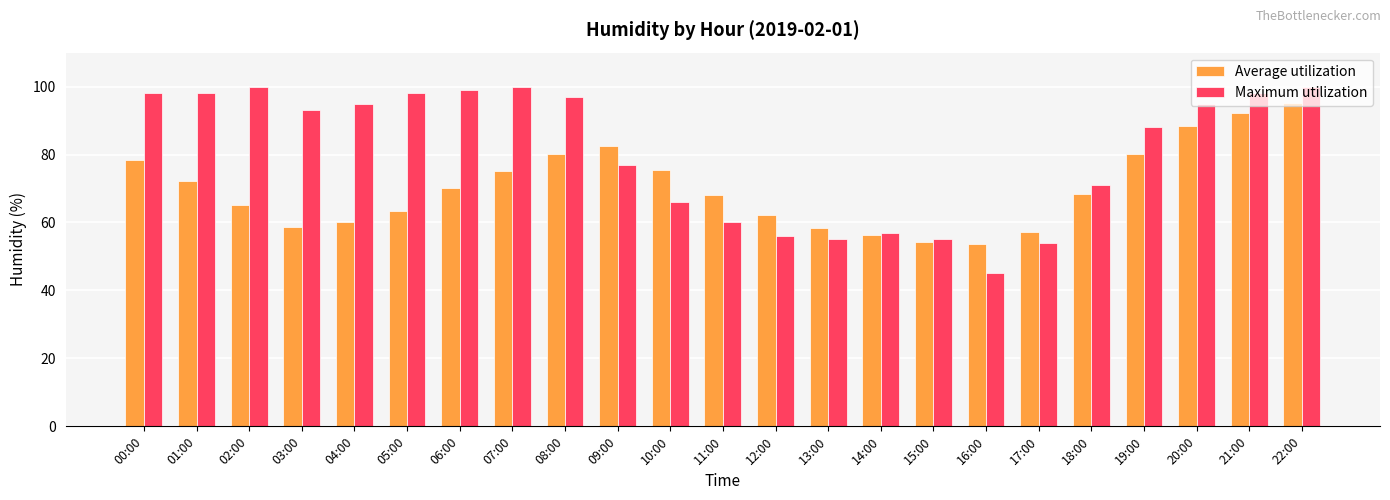

What is the difference between the highest and lowest values at 00:00?

19.5